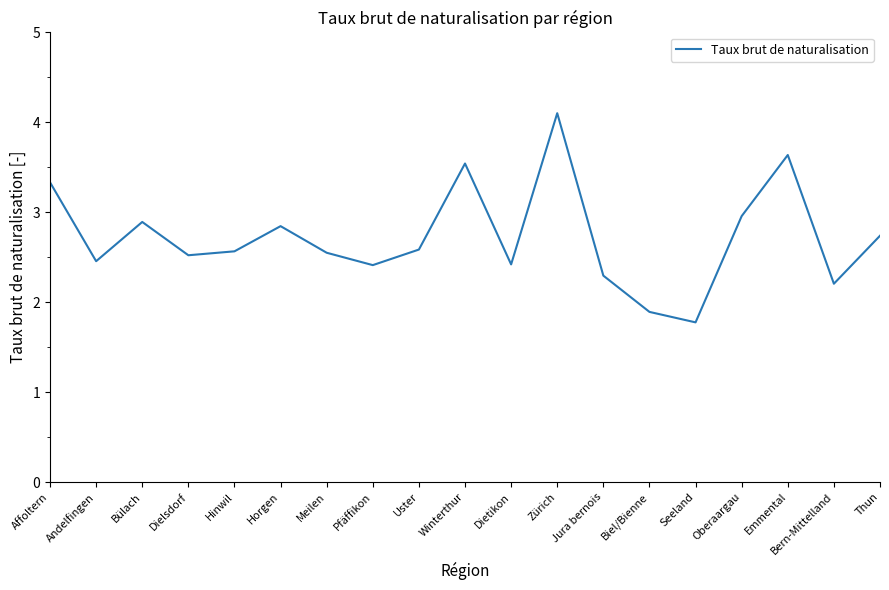

The value at Biel/Bienne is 1.9. True or false?

True